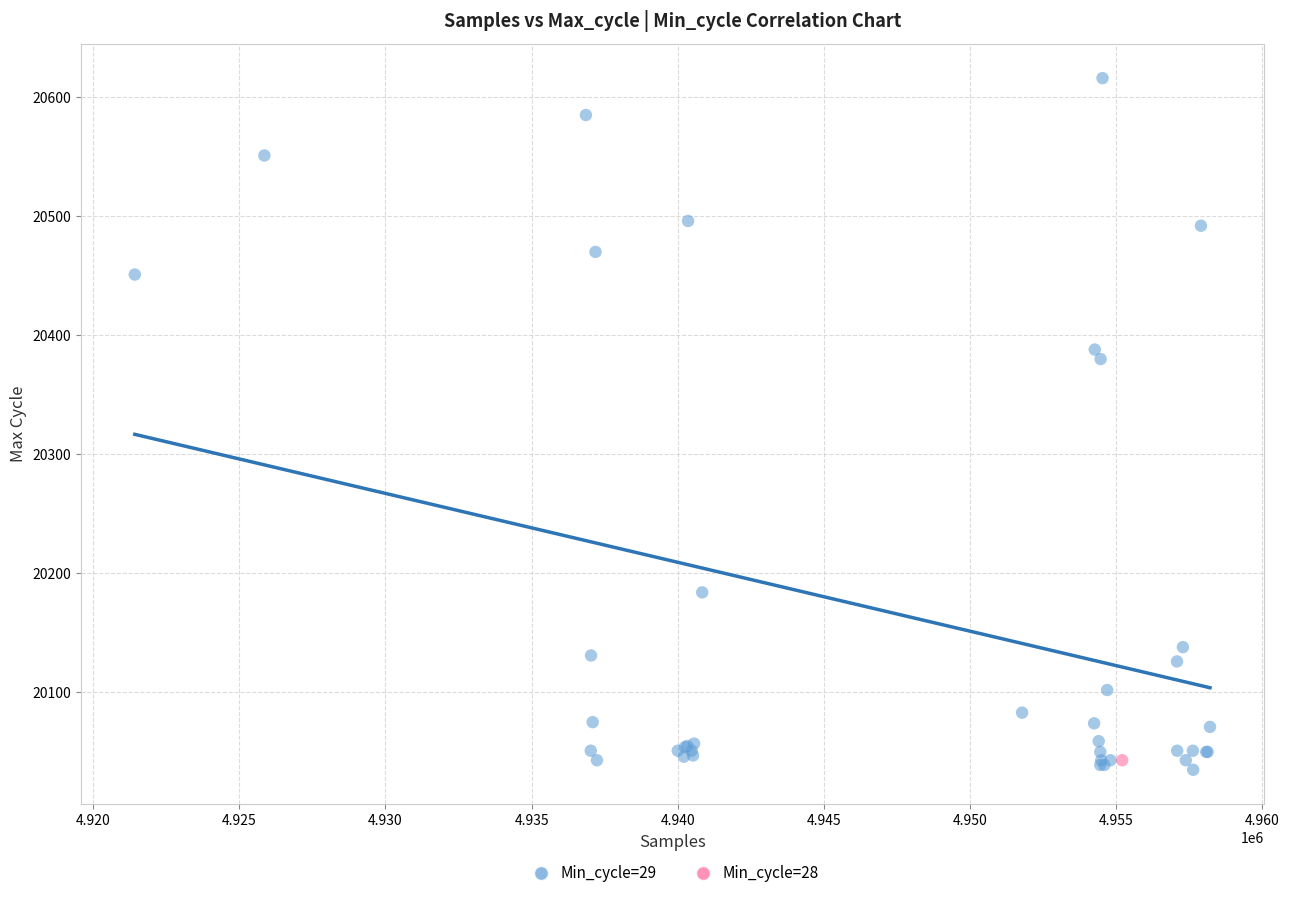

What are all the series names shown in the legend?

Min_cycle=29, Min_cycle=28